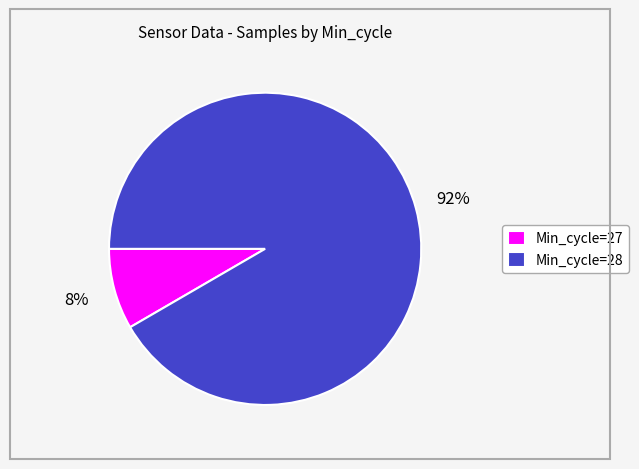

Do Min_cycle=28 and Min_cycle=27 together represent more than half of the pie?

Yes